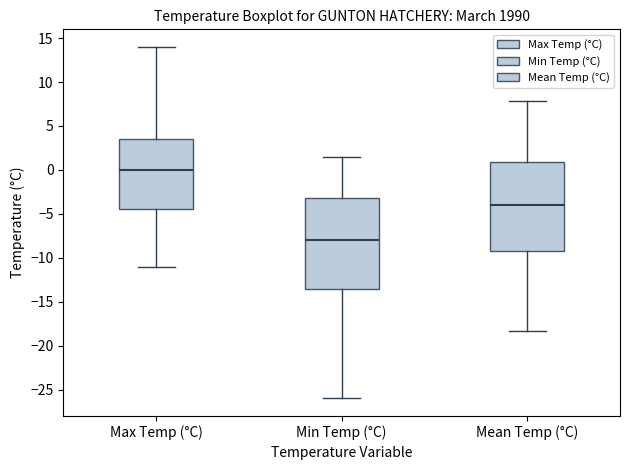

Reading left to right, transcribe this box plot: for each box, give where its median line is, the range the box spans, and where its two whiskers end, as read against the y-axis. The values are not printed on the chart, so give them approximately, as read against the axis.

Max Temp (°C): median 0.0, box -4.5 to 3.5, whiskers -11.0 to 14.0
Min Temp (°C): median -8.0, box -13.5 to -3.0, whiskers -26.0 to 1.5
Mean Temp (°C): median -4.0, box -9.0 to 1.0, whiskers -18.5 to 8.0